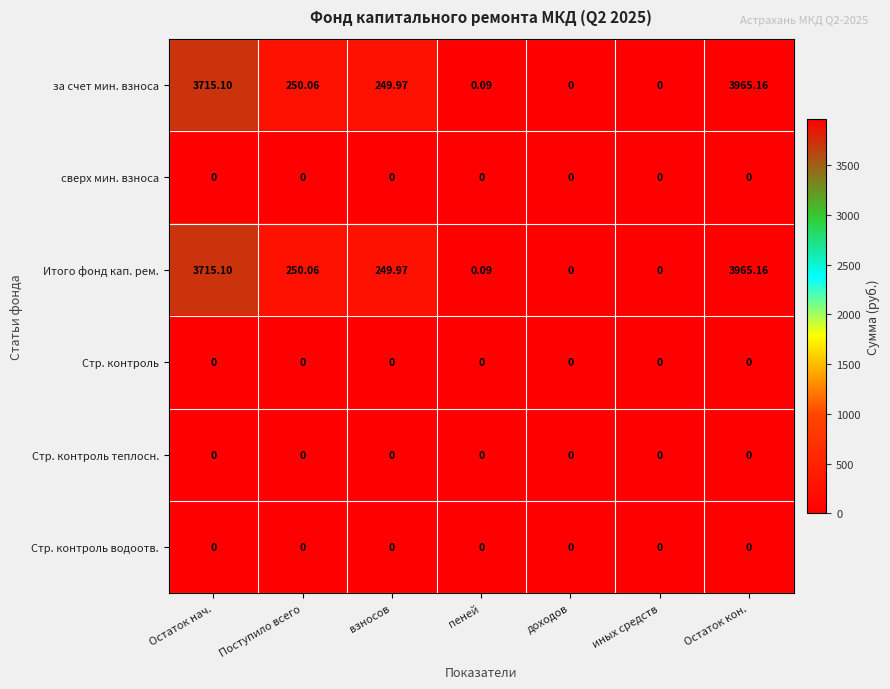

Where is Итого фонд кап. рем. nearest to the value 1982?

Поступило всего